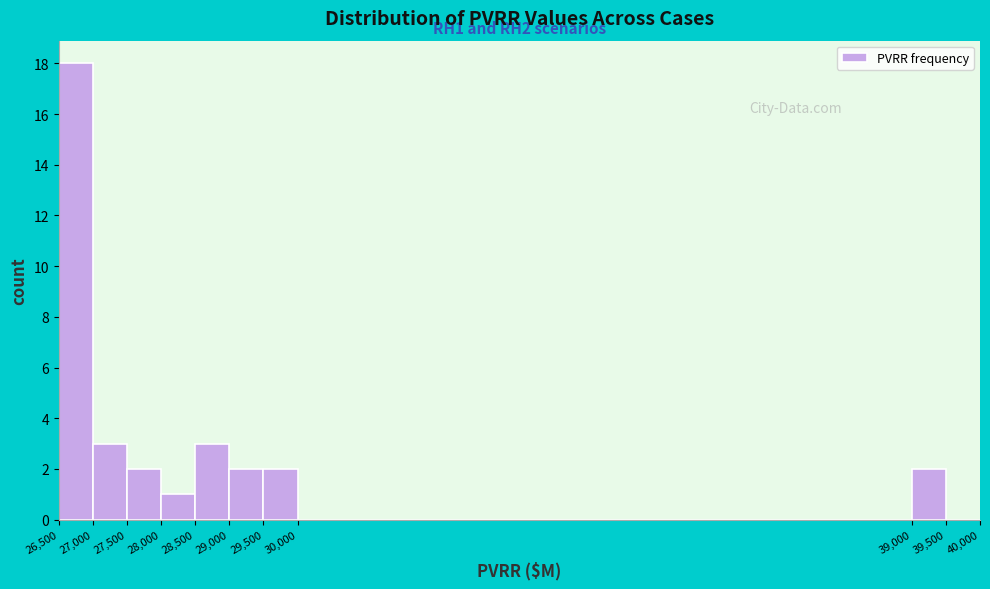

Which range on the x-axis has the tallest bar?

26,500 to 27,000